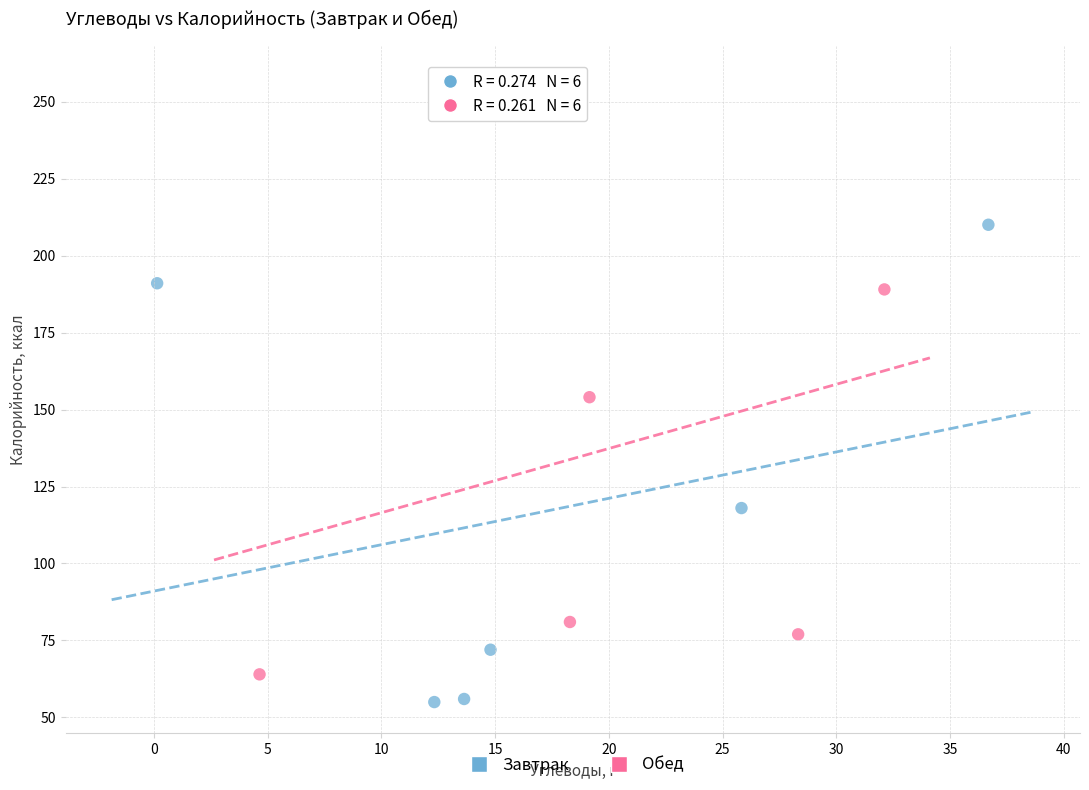

Which series has the widest spread of Y values?

Обед